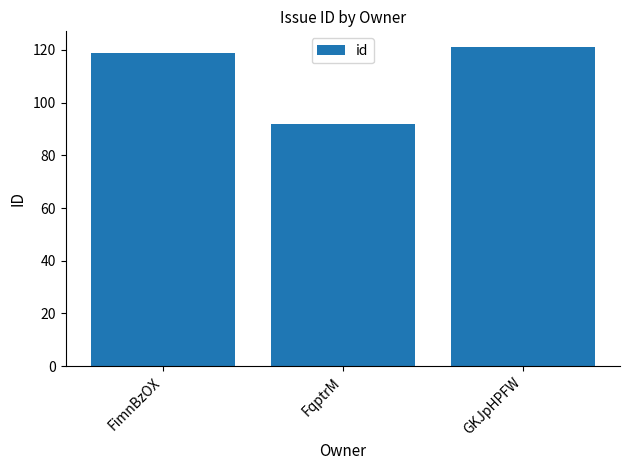

Are the bars horizontal?

No